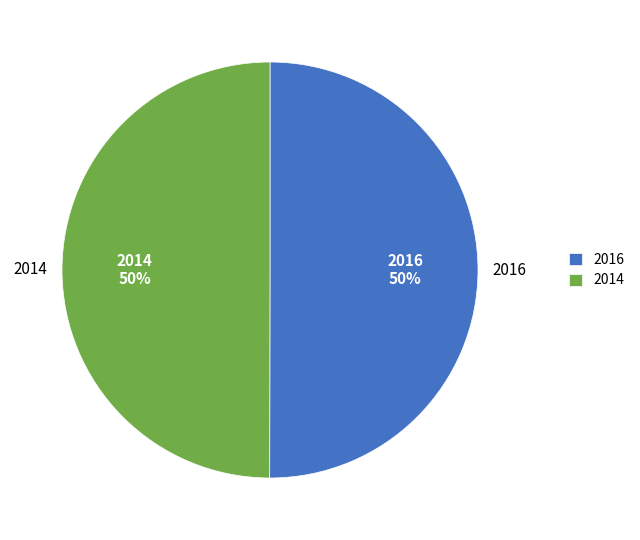

Approximately how many times larger is the value at 2014 compared to 2016?

1.0